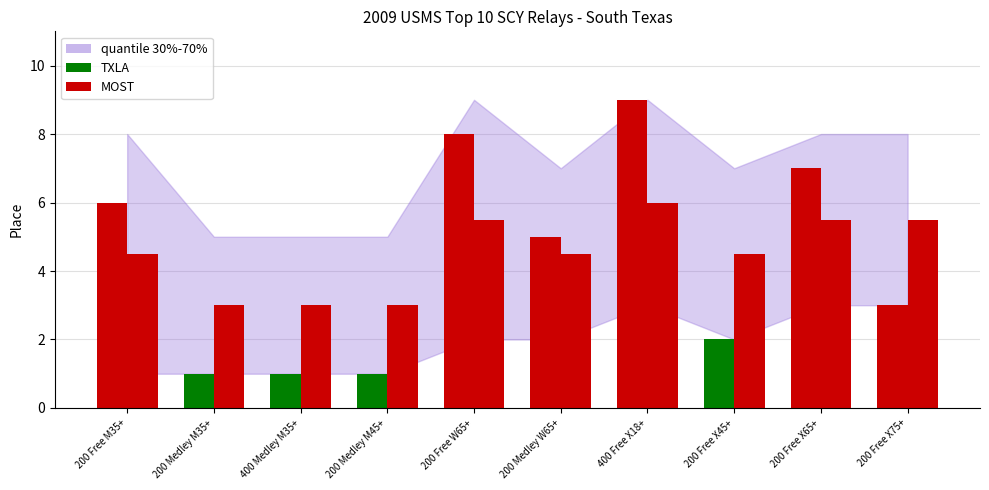

At which label does quantile_low reach its minimum?

200 Free M35+